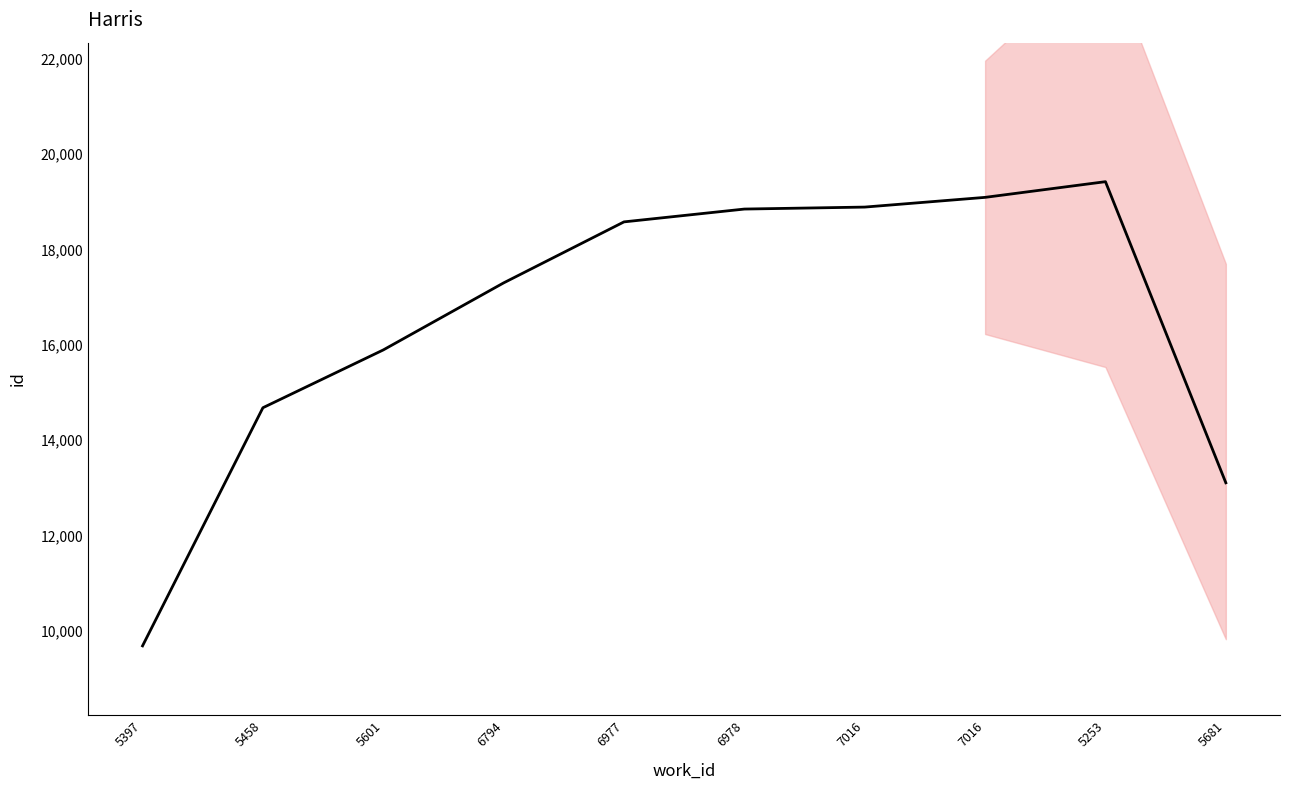

True or false: there are more than 2 points higher than both neighbors.

False